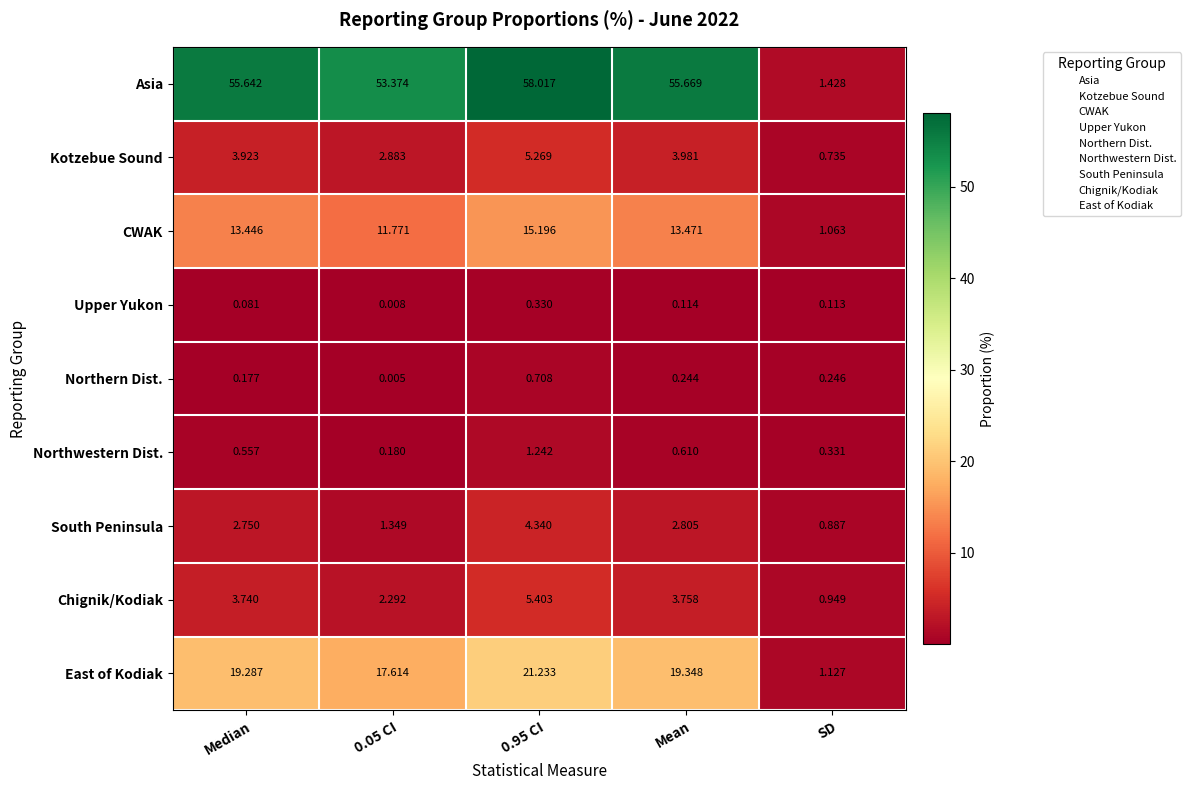

Which category has the lowest value in the Kotzebue Sound series?

SD